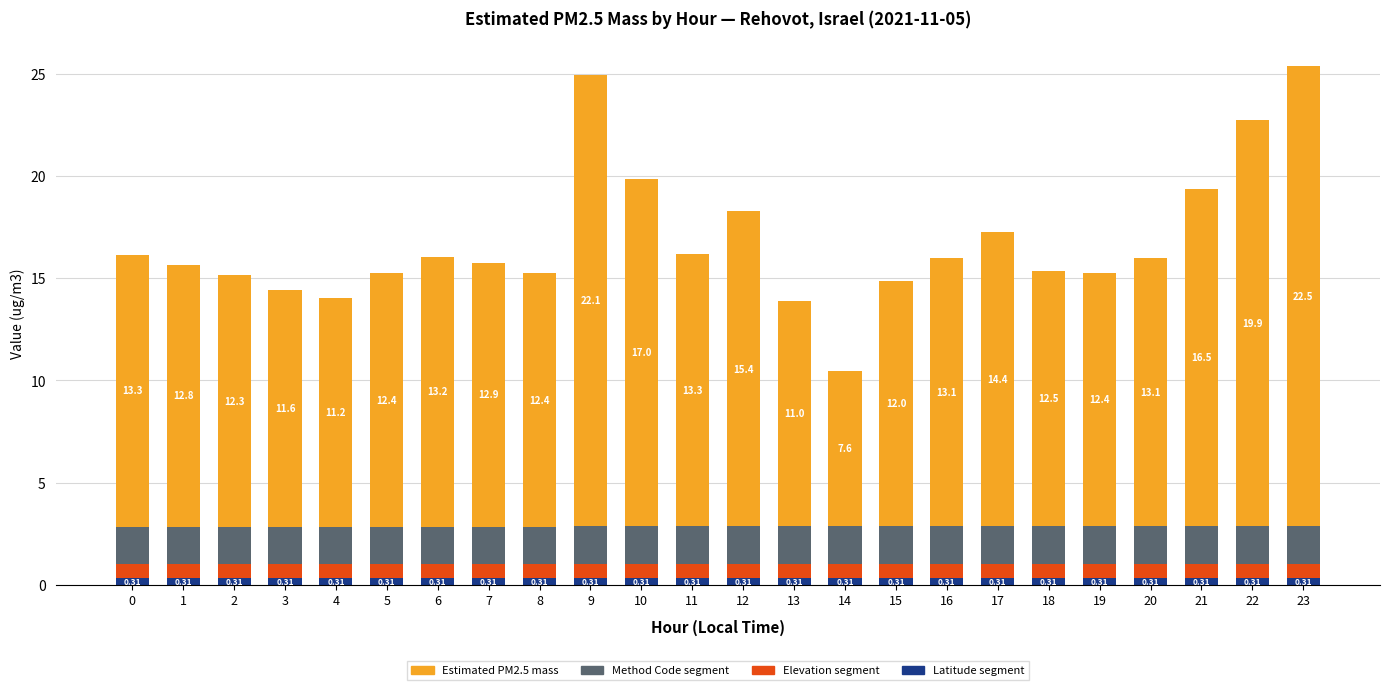

At which category is the sum across all series the highest?

23